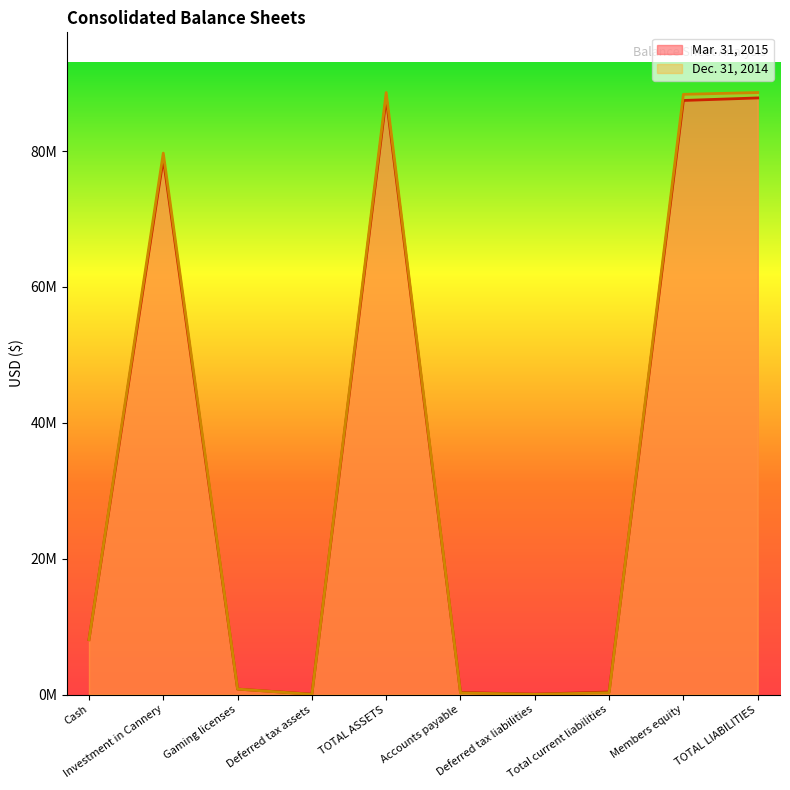

Reading left to right, list all the values displayed in this chart.

Mar. 31, 2015: Cash=8073792	Investment in Cannery=78877150	Gaming licenses=805698	Deferred tax assets=59276	TOTAL ASSETS=87815916	Accounts payable=312139	Deferred tax liabilities=59276	Total current liabilities=371415	Members equity=87444501	TOTAL LIABILITIES=87815916
Dec. 31, 2014: Cash=8083625	Investment in Cannery=79694060	Gaming licenses=805698	Deferred tax assets=28043	TOTAL ASSETS=88611426	Accounts payable=236375	Deferred tax liabilities=28043	Total current liabilities=264418	Members equity=88347008	TOTAL LIABILITIES=88611426